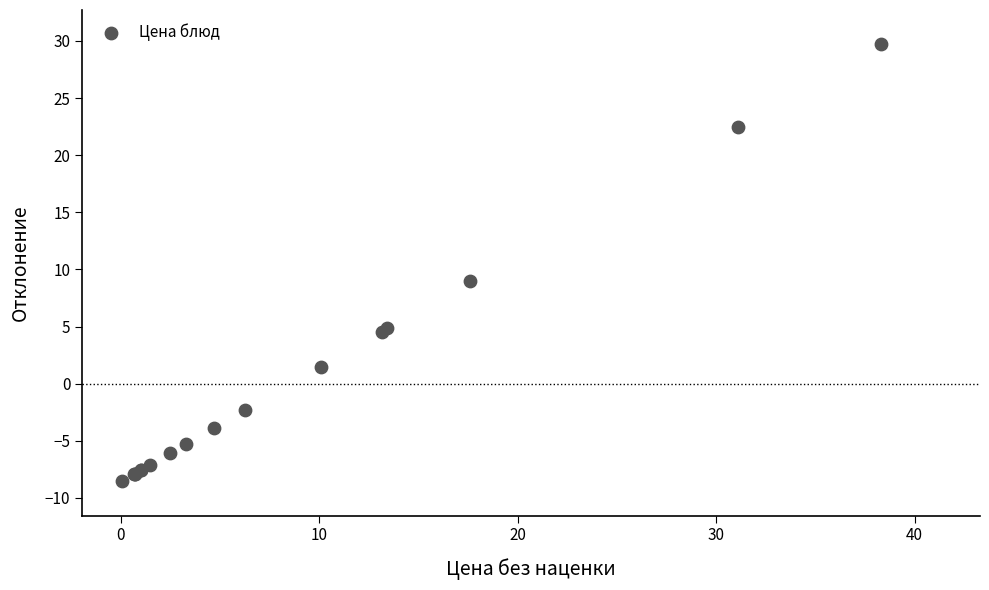

What Y value in the scatter plot is closest to 10?

9.0